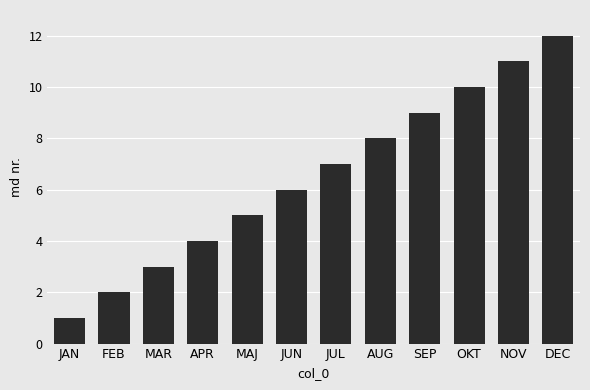

What is the change in value from OKT to DEC?

+2